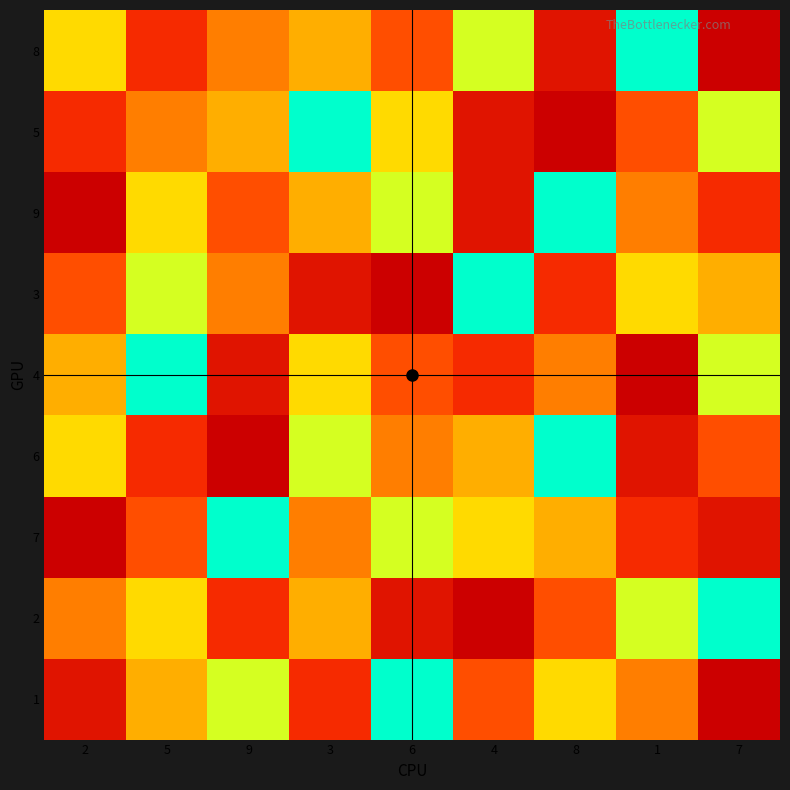

At how many categories does at least one series exceed 1?

9